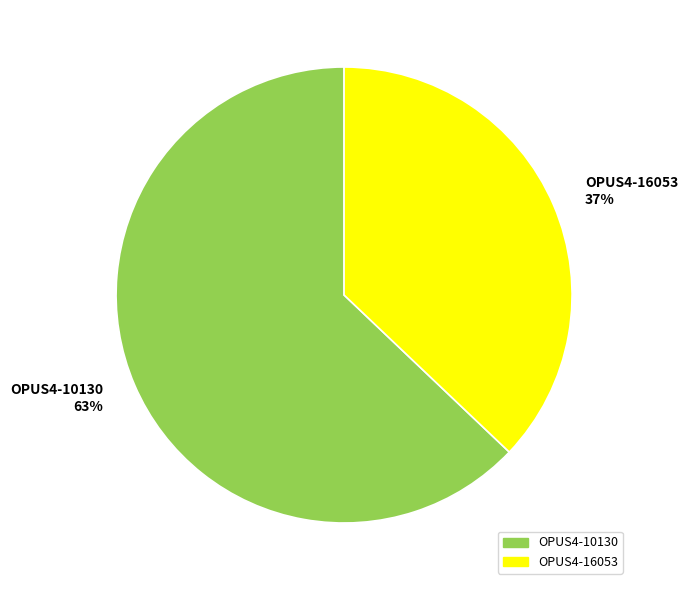

Approximately how many times larger is the value at OPUS4-16053 compared to OPUS4-10130?

0.6